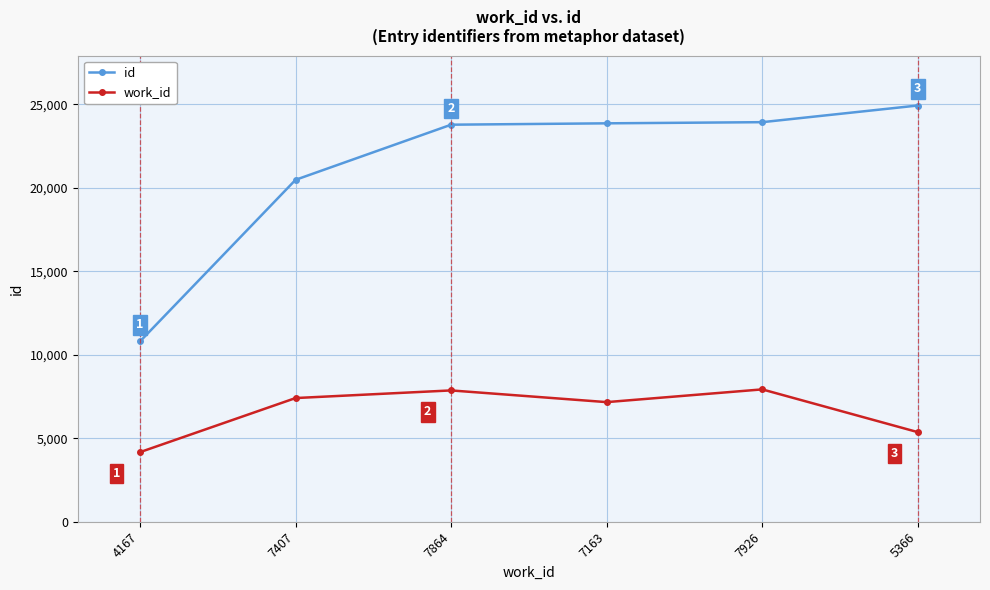

At 7163, list the series in order from smallest to largest.

work_id, id